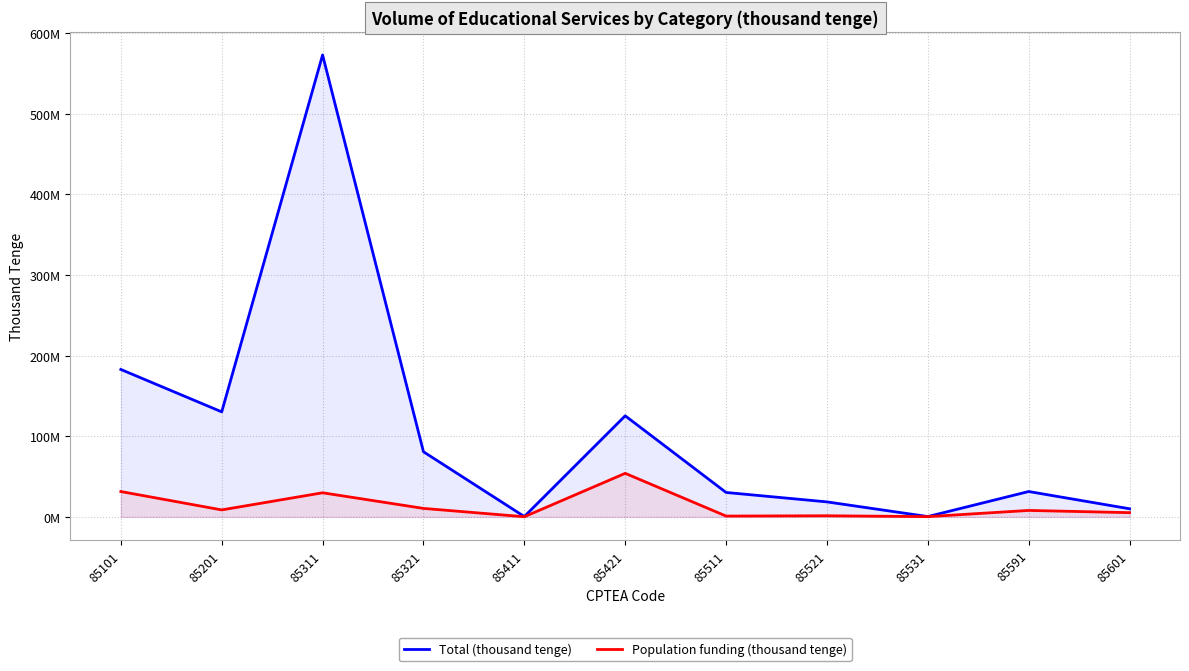

True or false: Population funding (thousand tenge) and Total (thousand tenge) cross at least once.

False